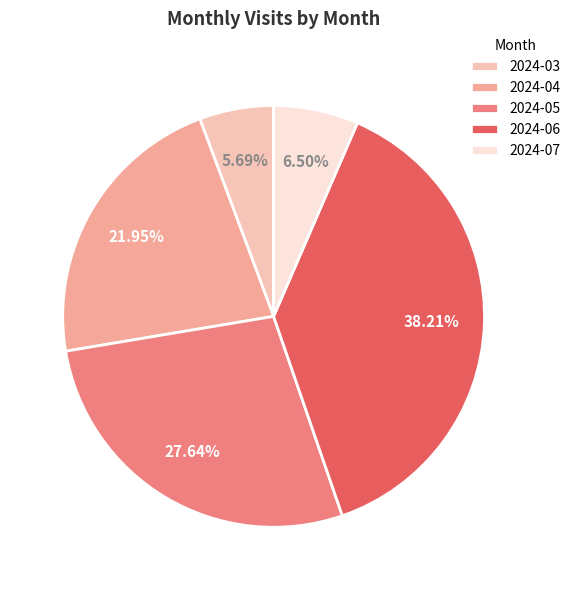

True or false: 2024-05 accounts for 28% of the total.

True